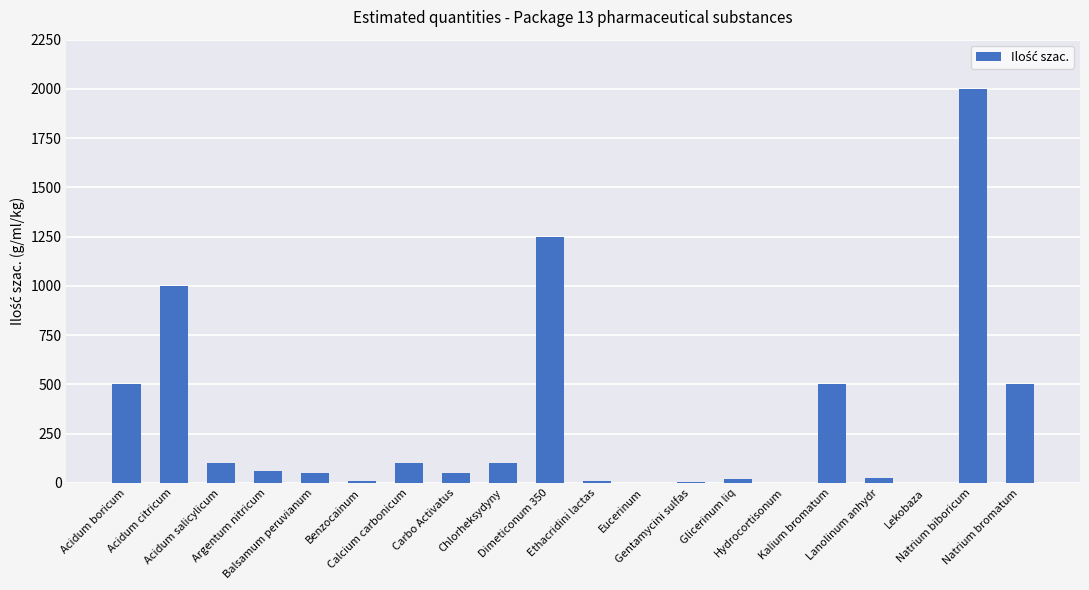

Count the number of categories in the chart.

20